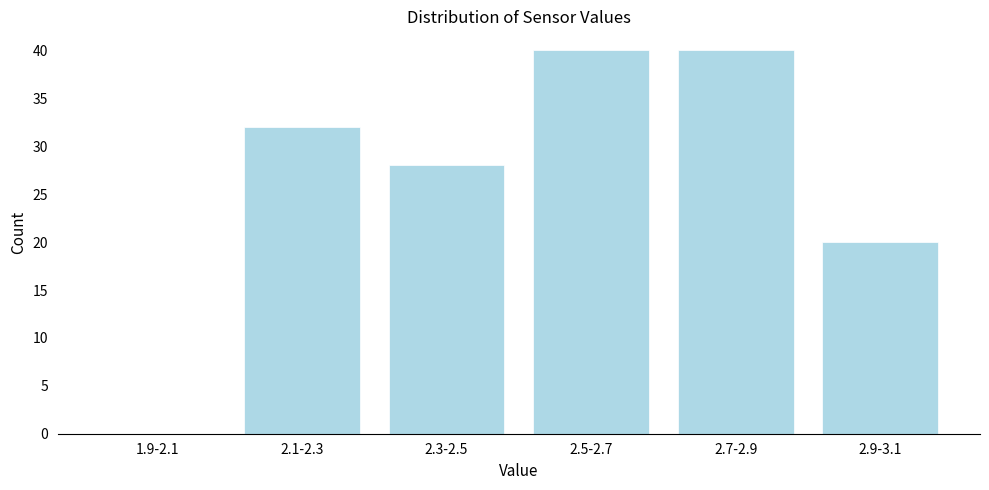

Reading right to left, extract all data points from this chart.

2.9-3.1=20	2.7-2.9=40	2.5-2.7=40	2.3-2.5=28	2.1-2.3=32	1.9-2.1=0